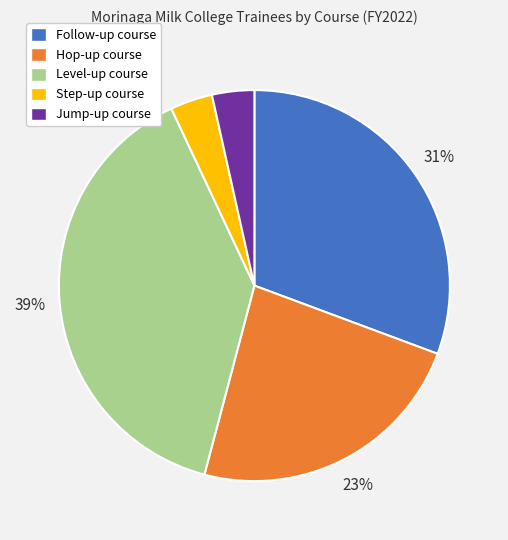

Count the number of slices in the pie.

5